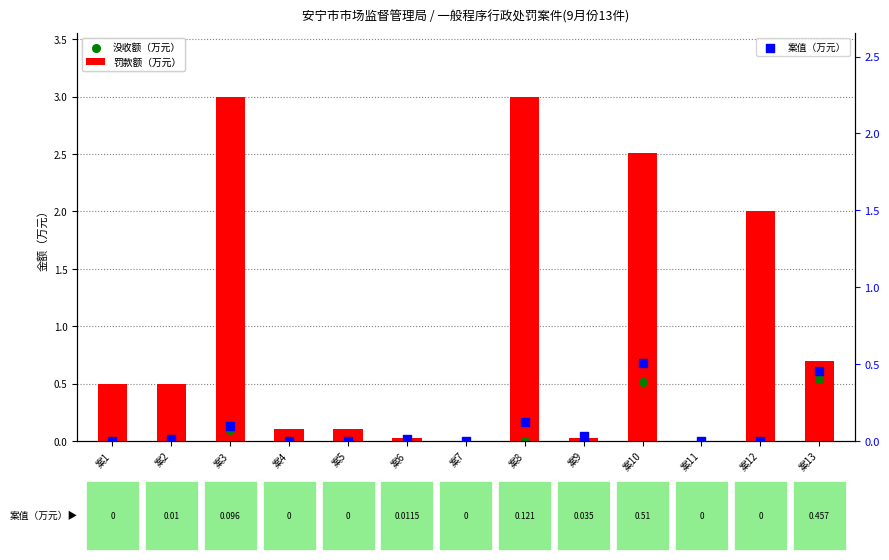

Which series has the largest total across all categories?

罚款额（万元）